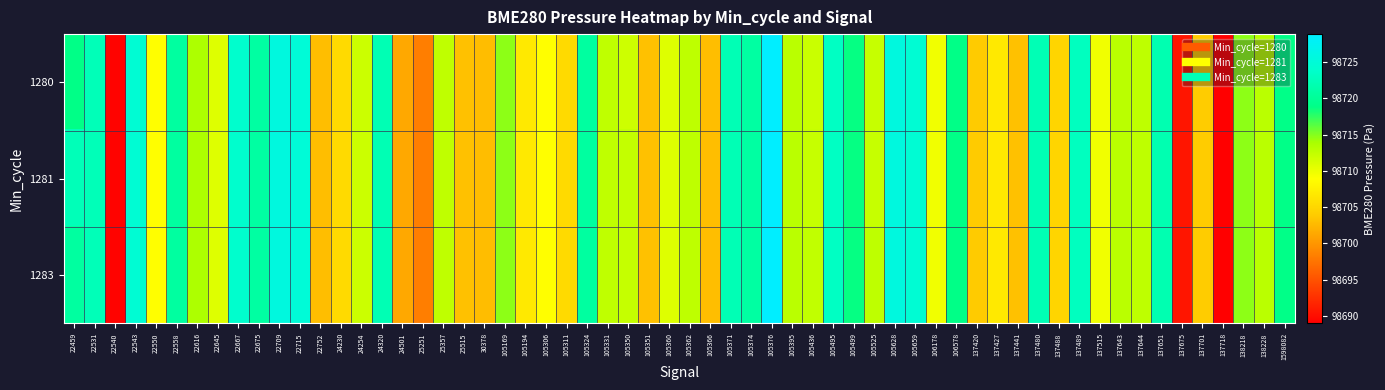

What is the approximate value of 1280 at 22616?

98713.7